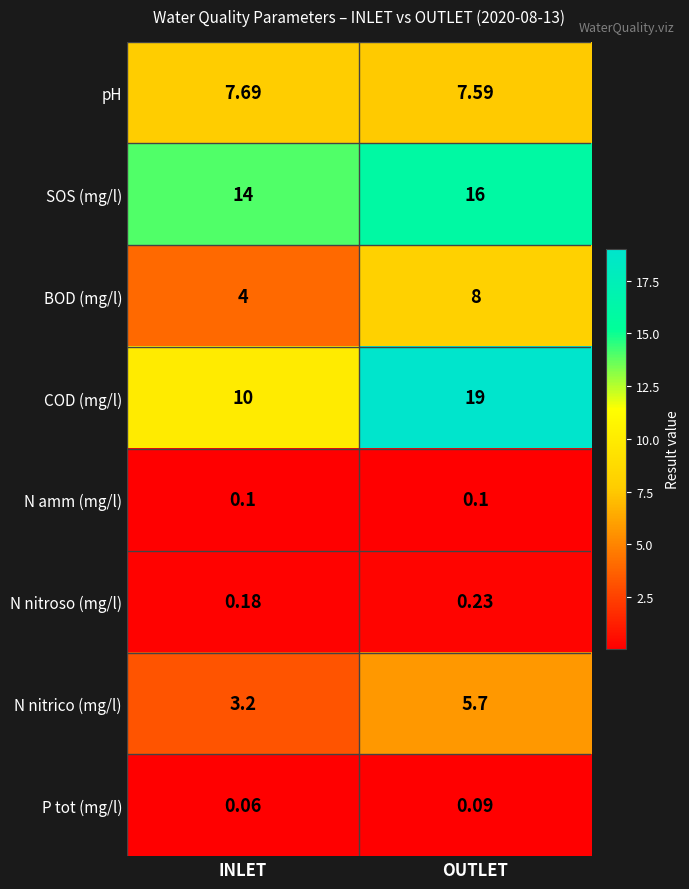

Which series has the widest spread of values?

COD (mg/l)